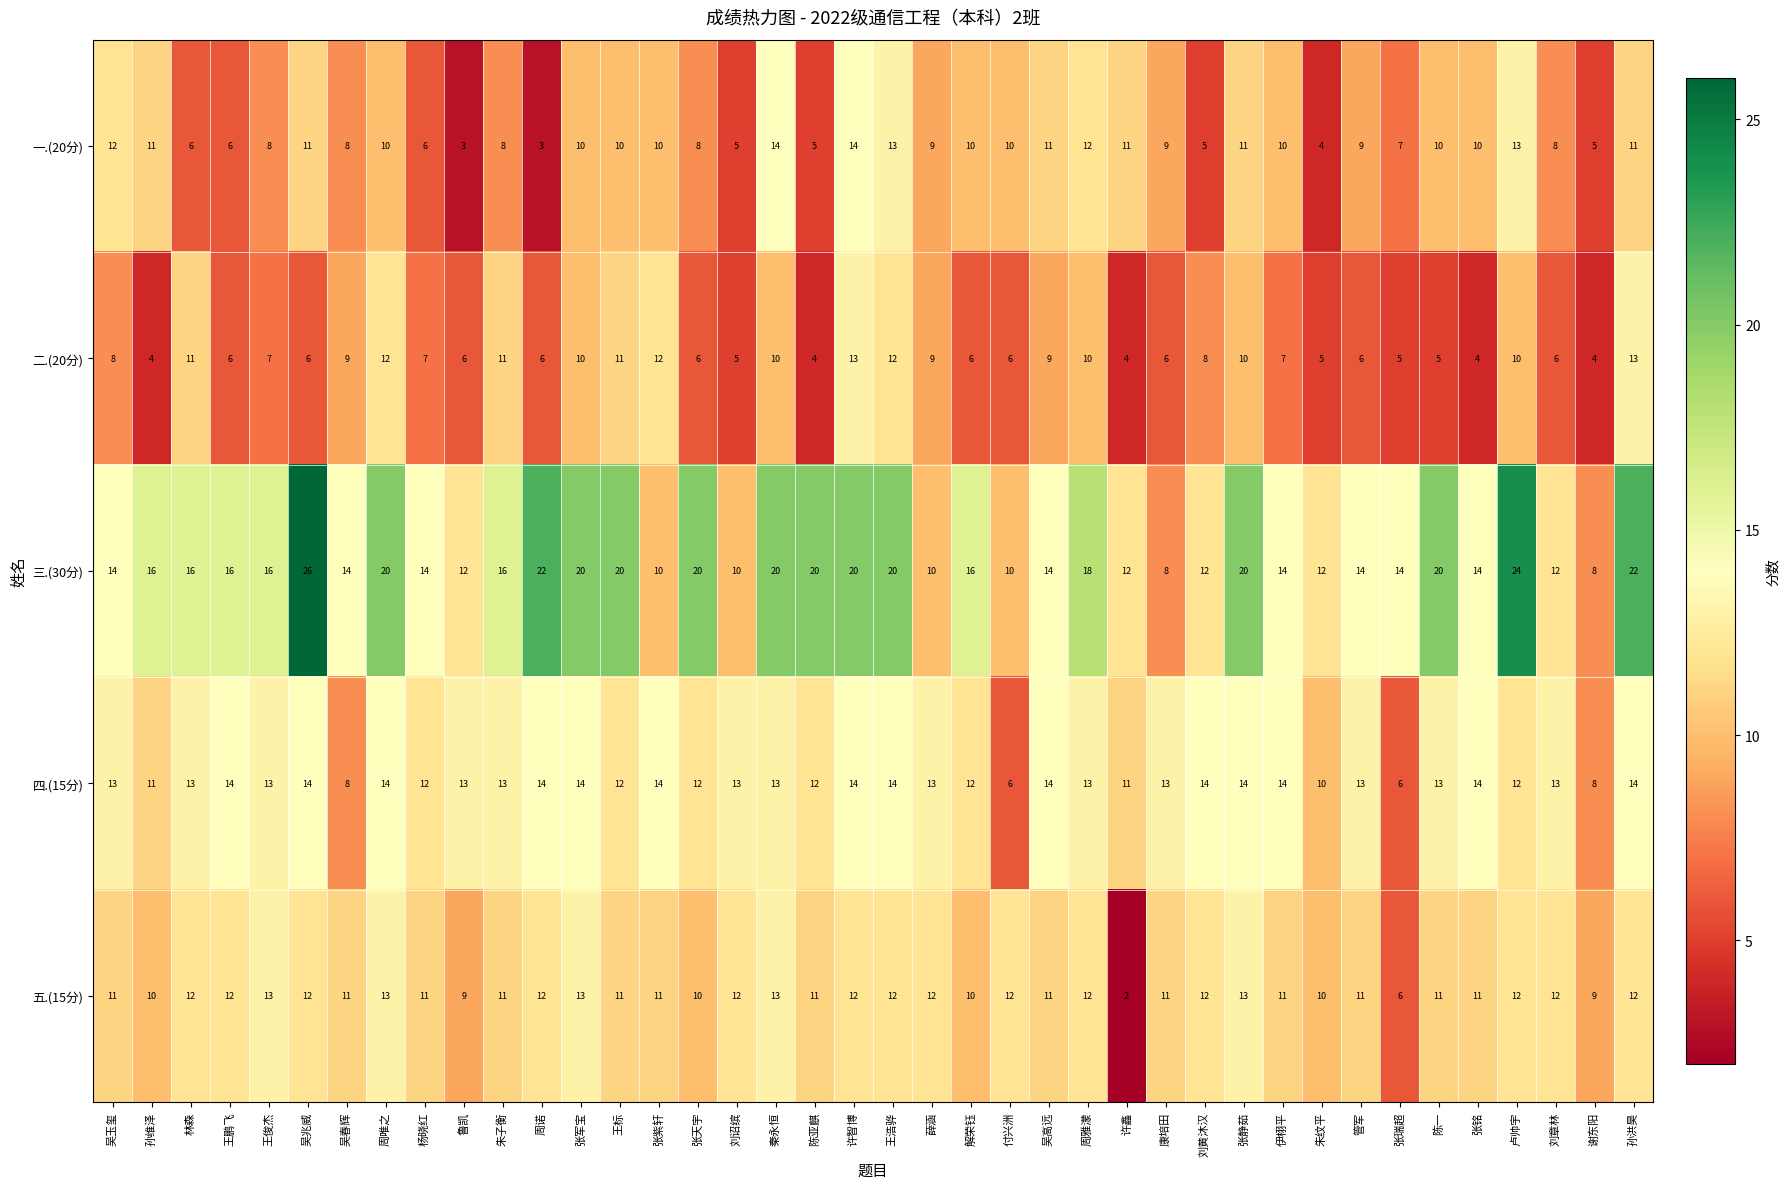

How many categories are shown in the chart?

40